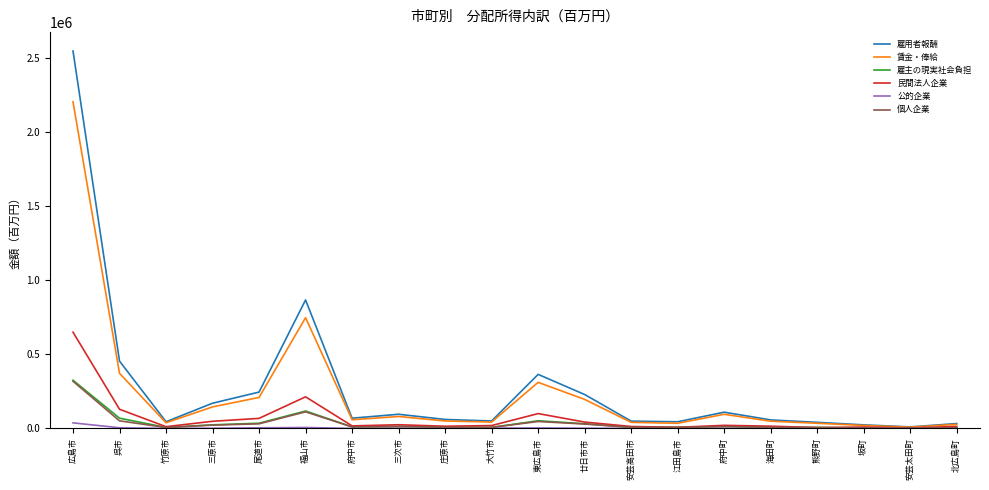

What is the maximum value shown in the chart?

2547610